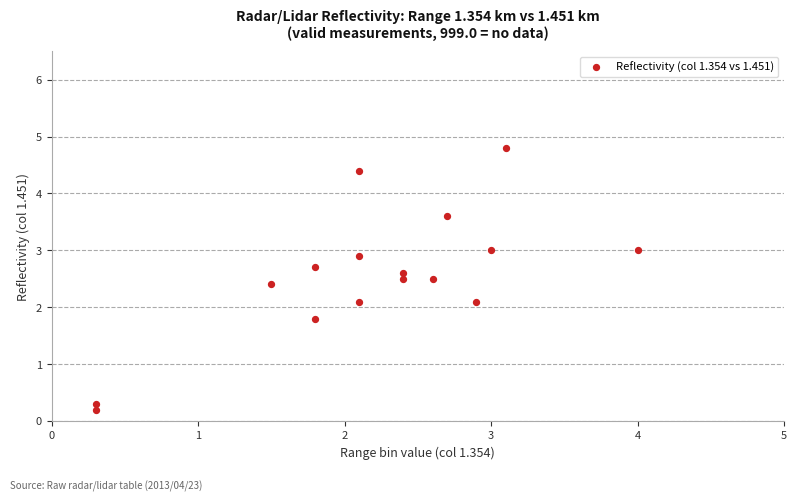

What is the range of Y values (max minus min)?

4.6